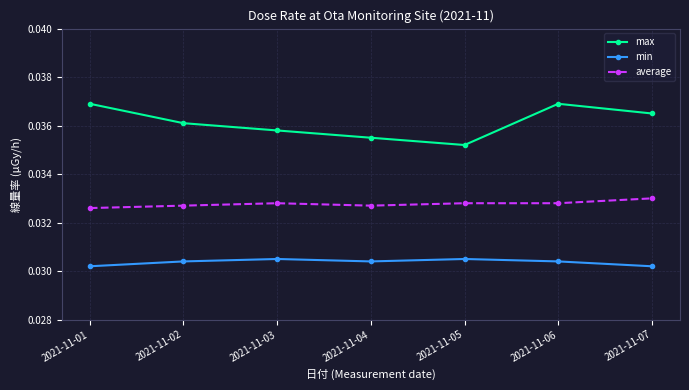

True or false: max has more than 1 interior local peaks.

False